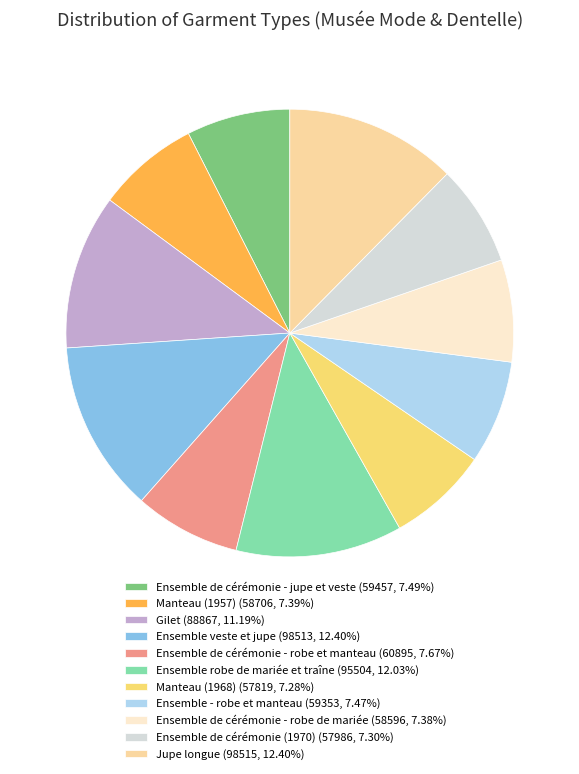

Which has a higher value, Ensemble robe de mariée et traîne or Gilet?

Ensemble robe de mariée et traîne